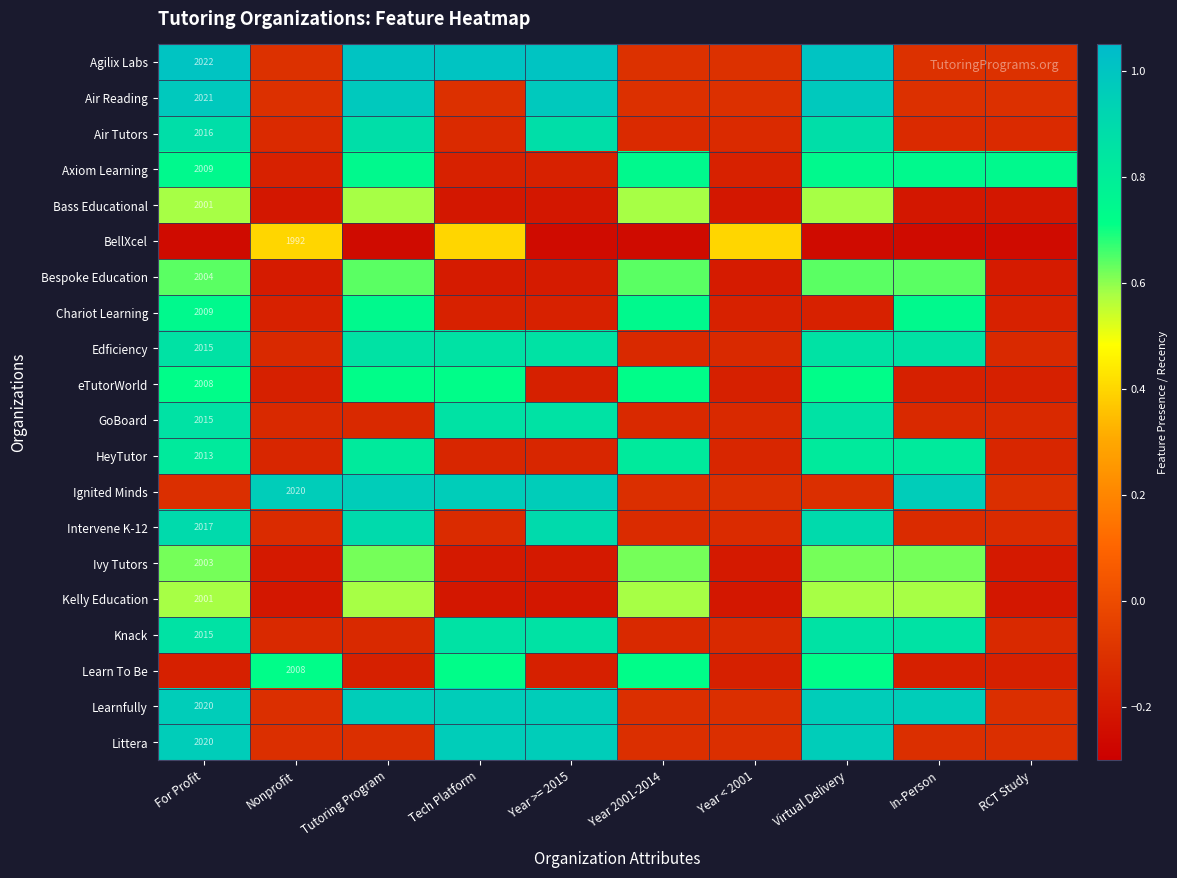

How many values in the Bespoke Education series are below 0?

5